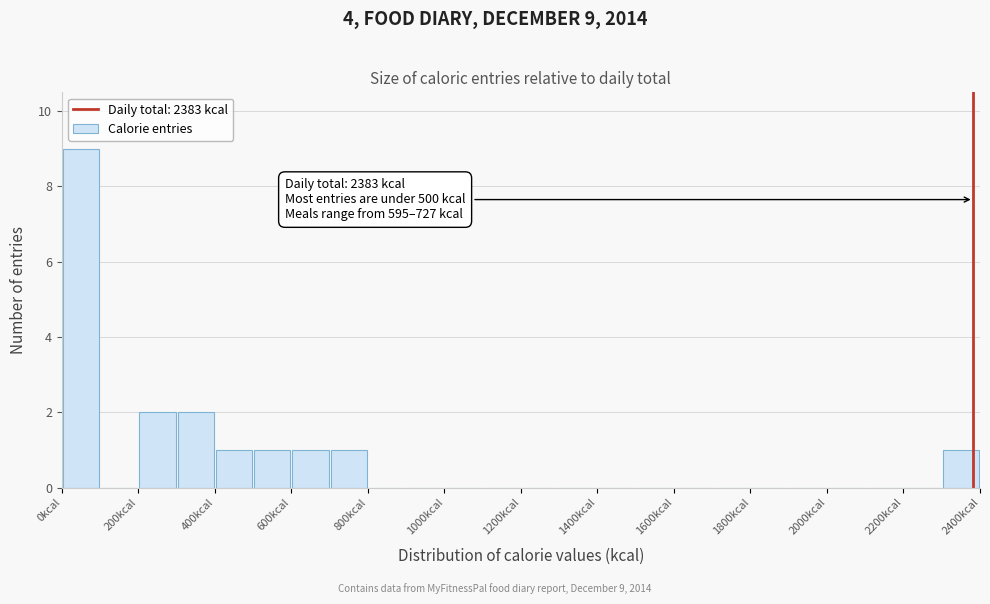

Over which range of the x-axis is the bar tallest?

0 to 100